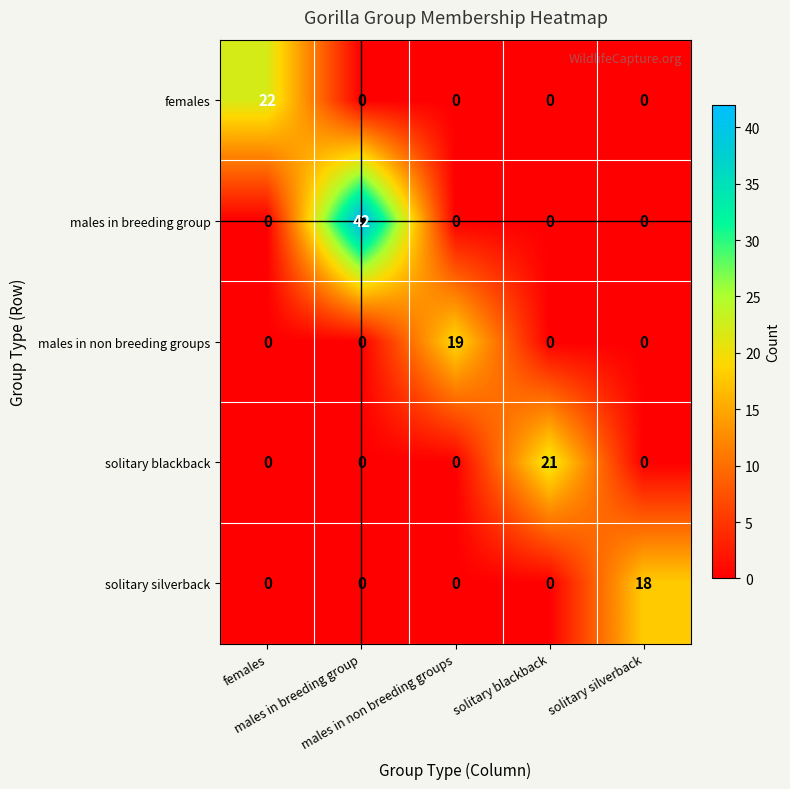

At how many categories does at least one series exceed 37?

1